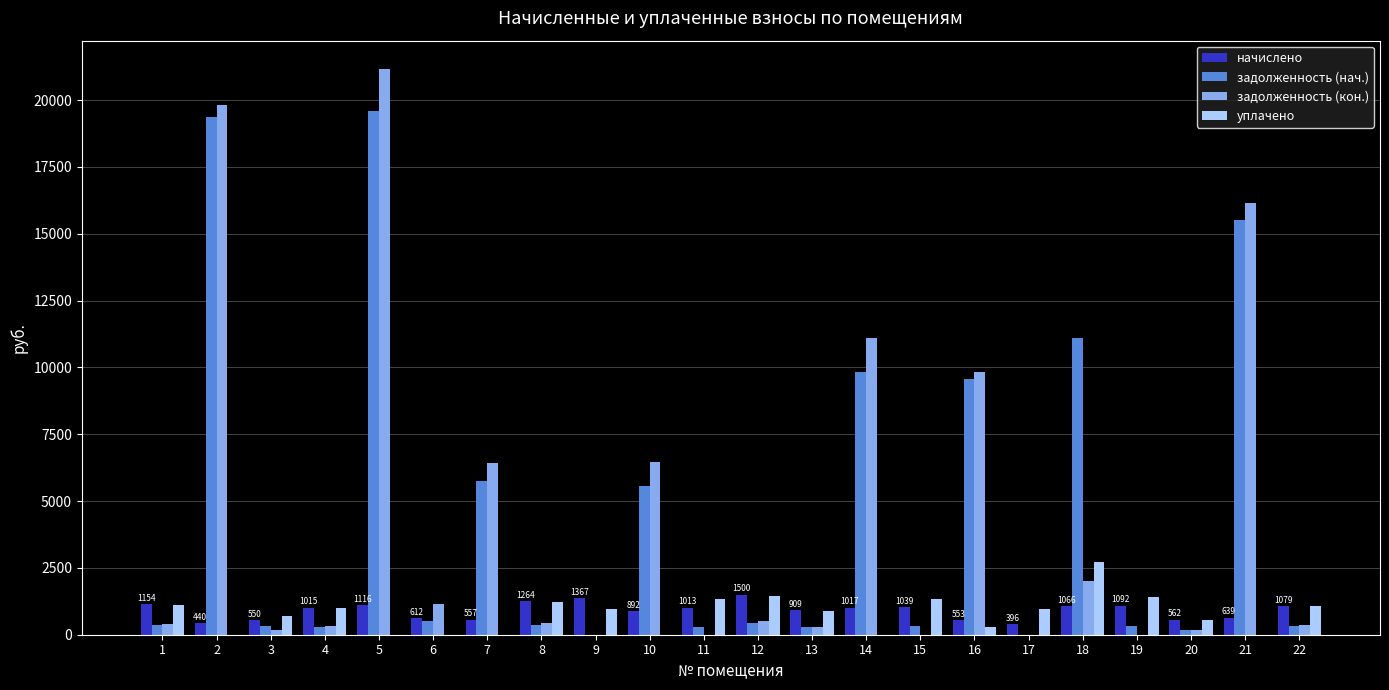

What are all the series names shown in the legend?

начислено, задолженность (нач.), задолженность (кон.), уплачено